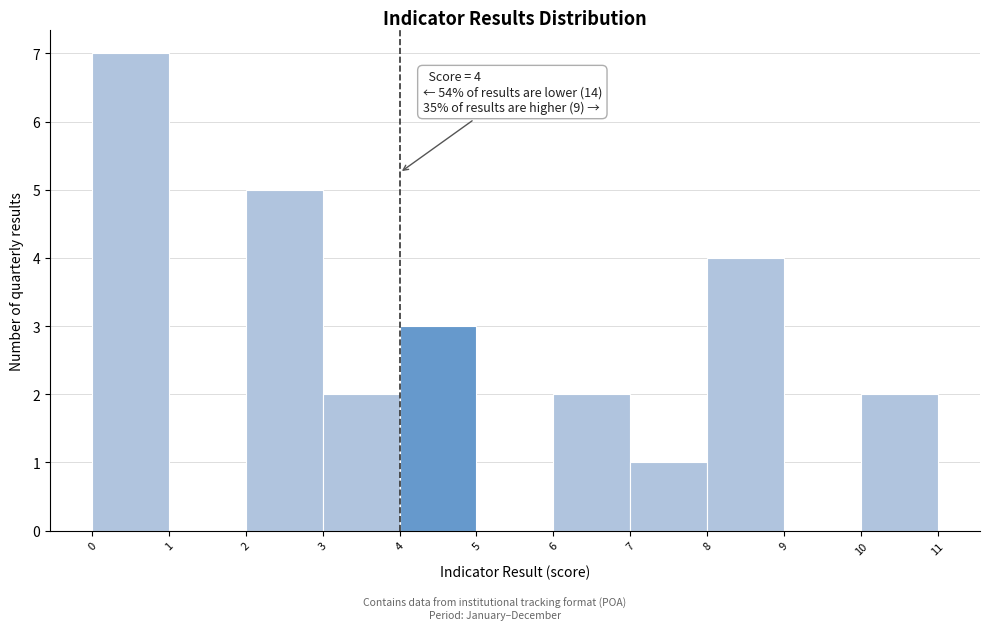

Over which range of the x-axis is the bar tallest?

0 to 1